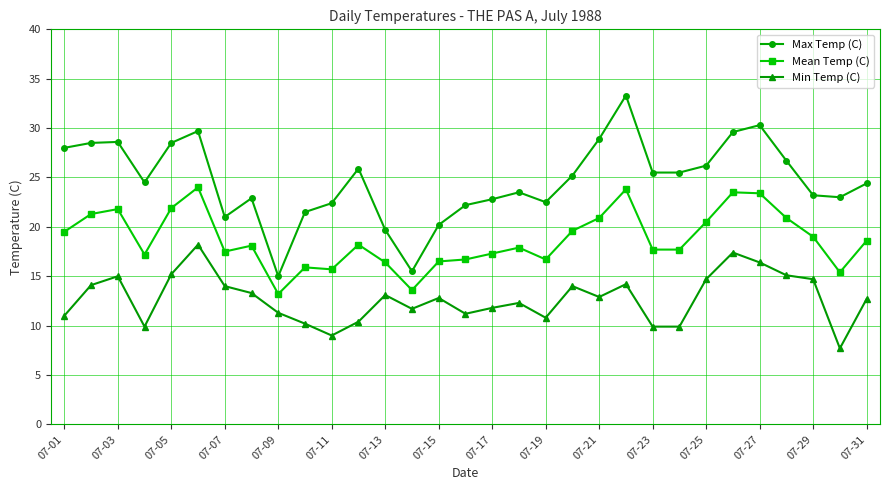

What is the maximum value for Min Temp (C)?

18.2